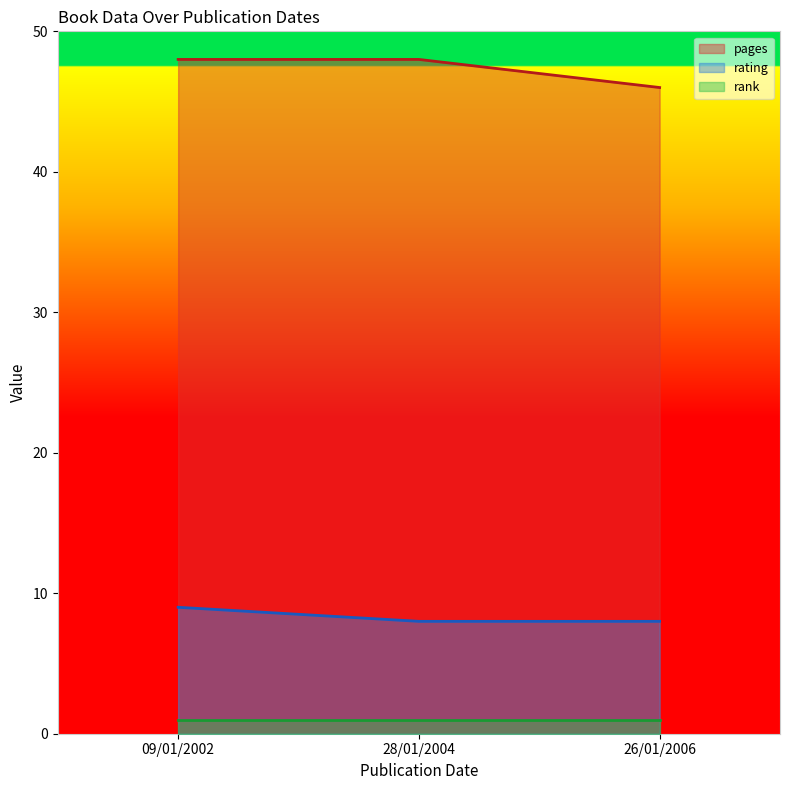

What is the highest value of the rating series?

9